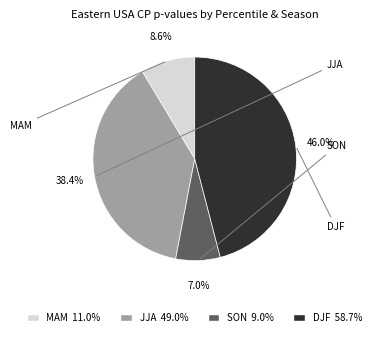

Is there any slice that represents more than half of the pie?

No